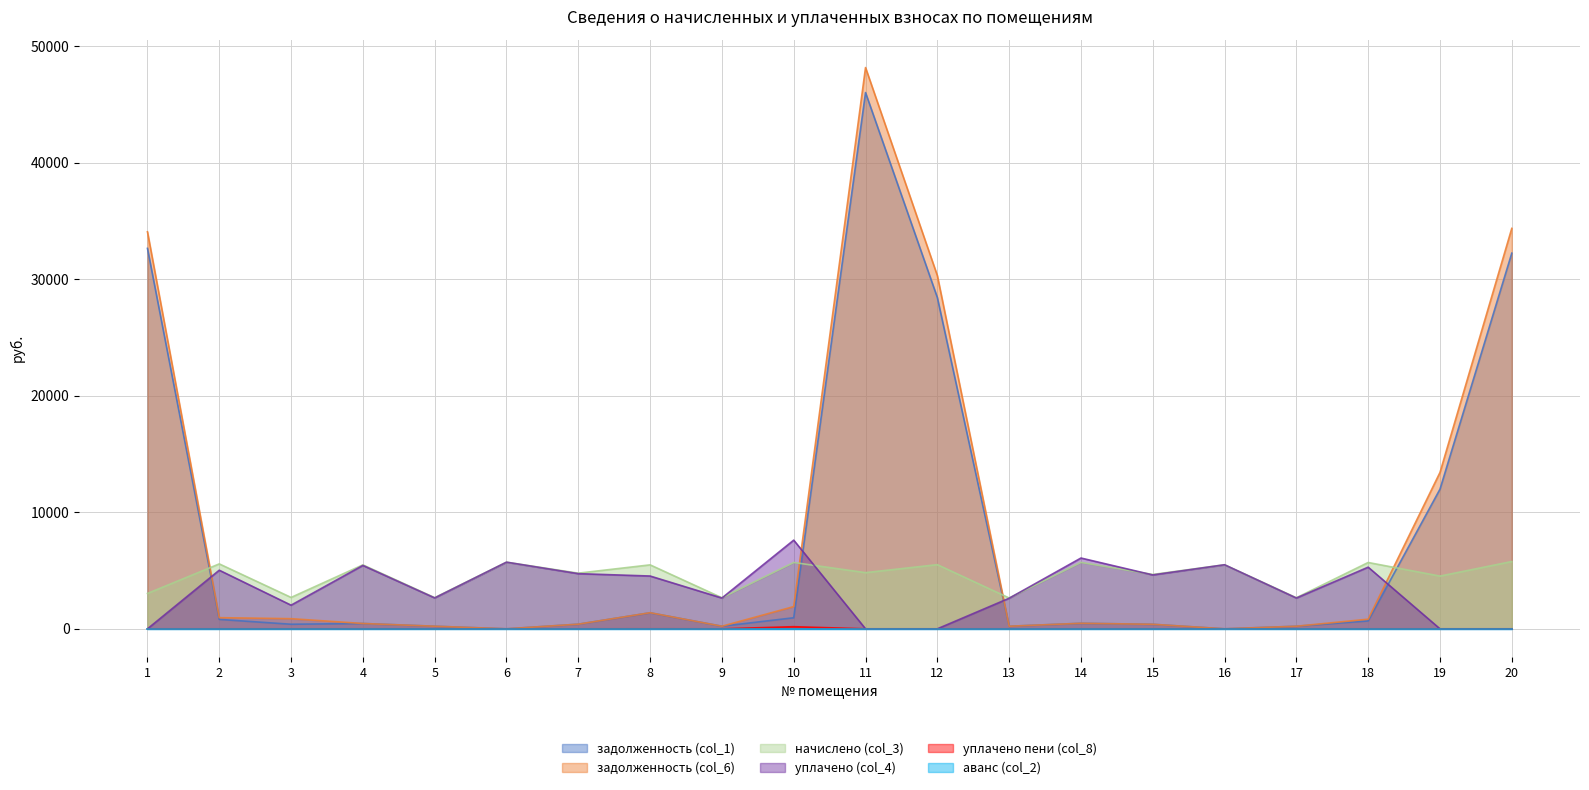

Between which two adjacent categories do начислено (col_3) and задолженность (col_1) first intersect?

1 and 2